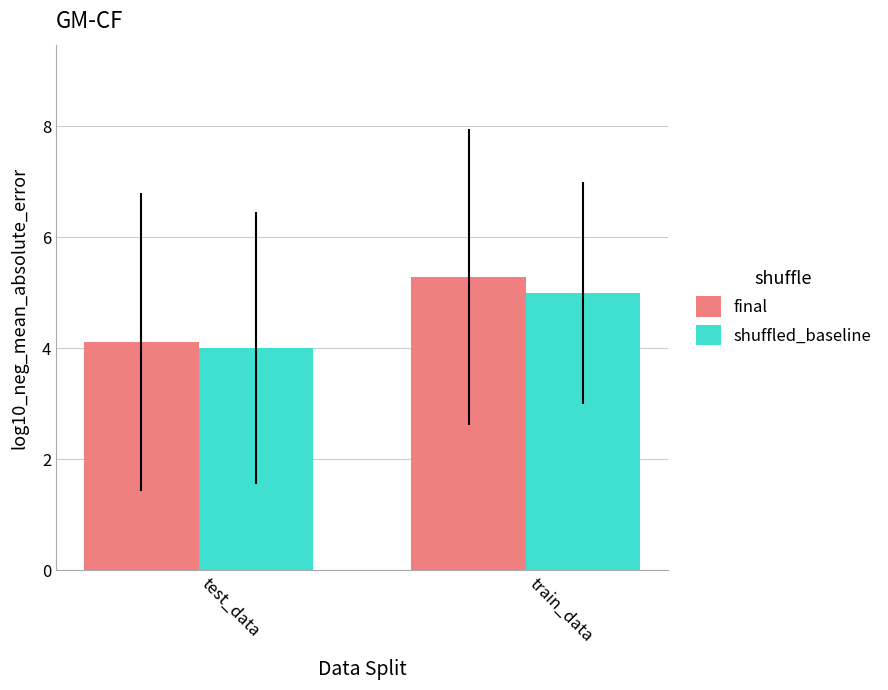

Reading right to left, list all the values displayed in this chart.

final: train_data=5.3	test_data=4.1
shuffled_baseline: train_data=5.0	test_data=4.0